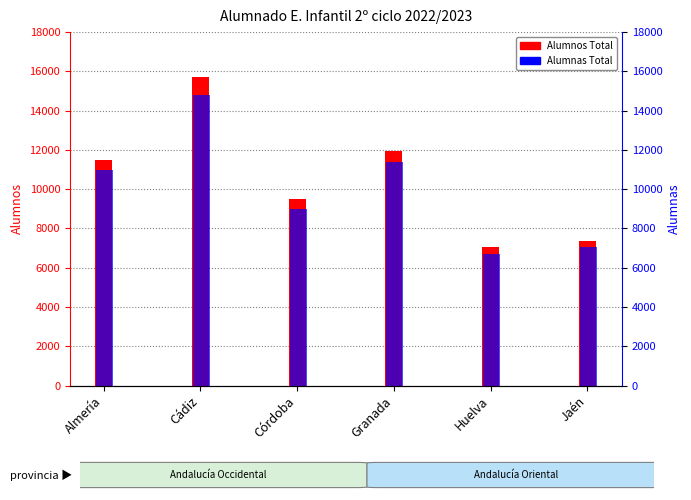

At which category does the chart reach its minimum across all series?

Huelva